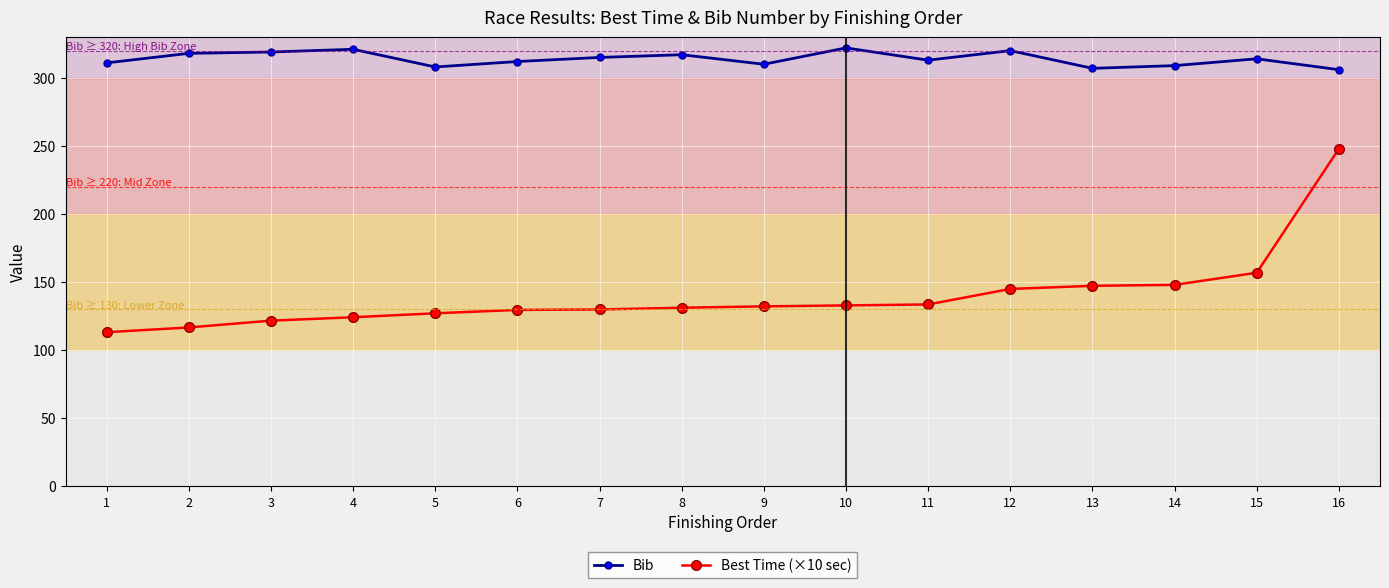

List the series in order of their peak value, highest first.

Bib, Best Time (×10 sec)